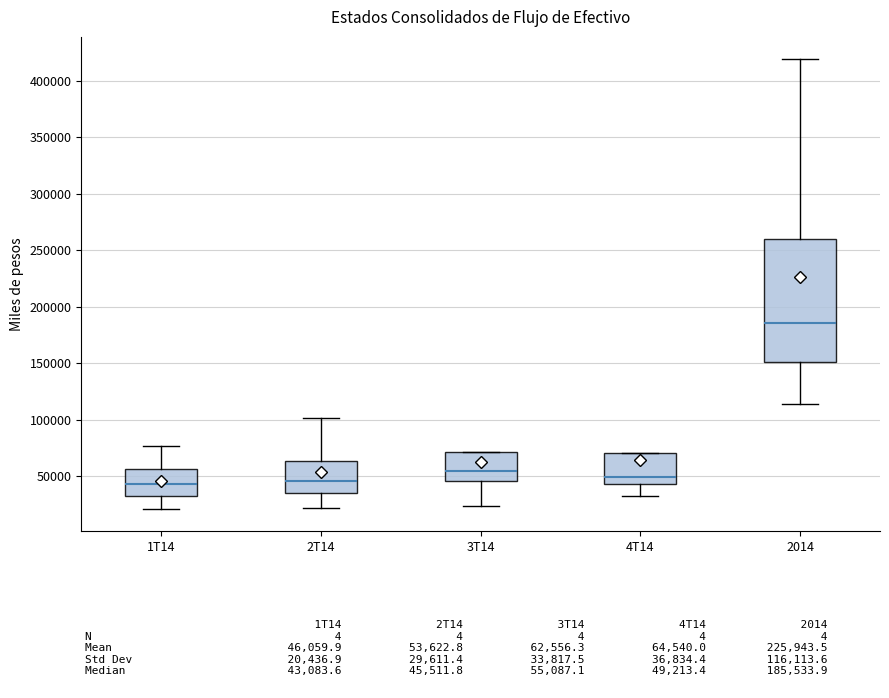

Reading left to right, read every box against the y-axis: the position of its median line, the range the box covers, and the ends of its whiskers. The values are not printed on the chart, so give them approximately, as read against the axis.

1T14: median 45000, box 30000 to 55000, whiskers 20000 to 75000
2T14: median 45000, box 35000 to 65000, whiskers 20000 to 100000
3T14: median 55000, box 45000 to 70000, whiskers 25000 to 70000
4T14: median 50000, box 45000 to 70000, whiskers 35000 to 70000
2014: median 185000, box 150000 to 260000, whiskers 115000 to 420000